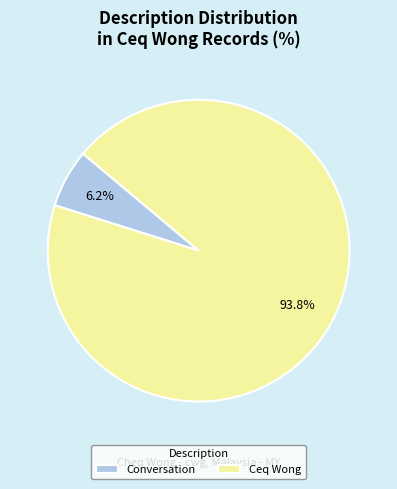

What percentage is the Conversation slice, to the nearest percent?

6%